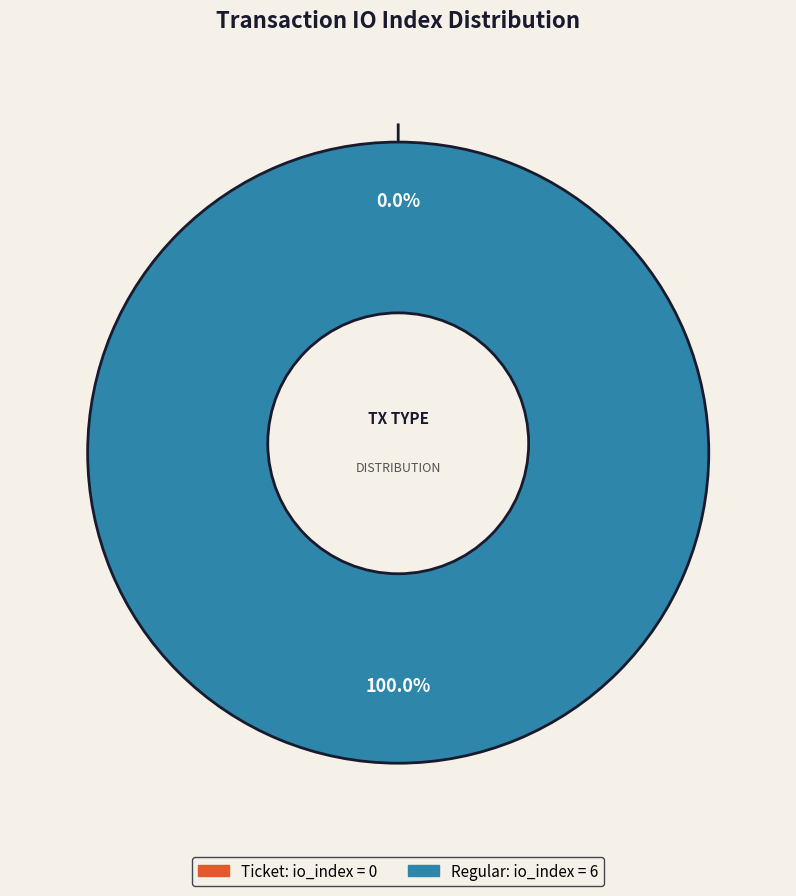

The Regular (io_index=6) slice represents 99% of the pie. True or false?

False